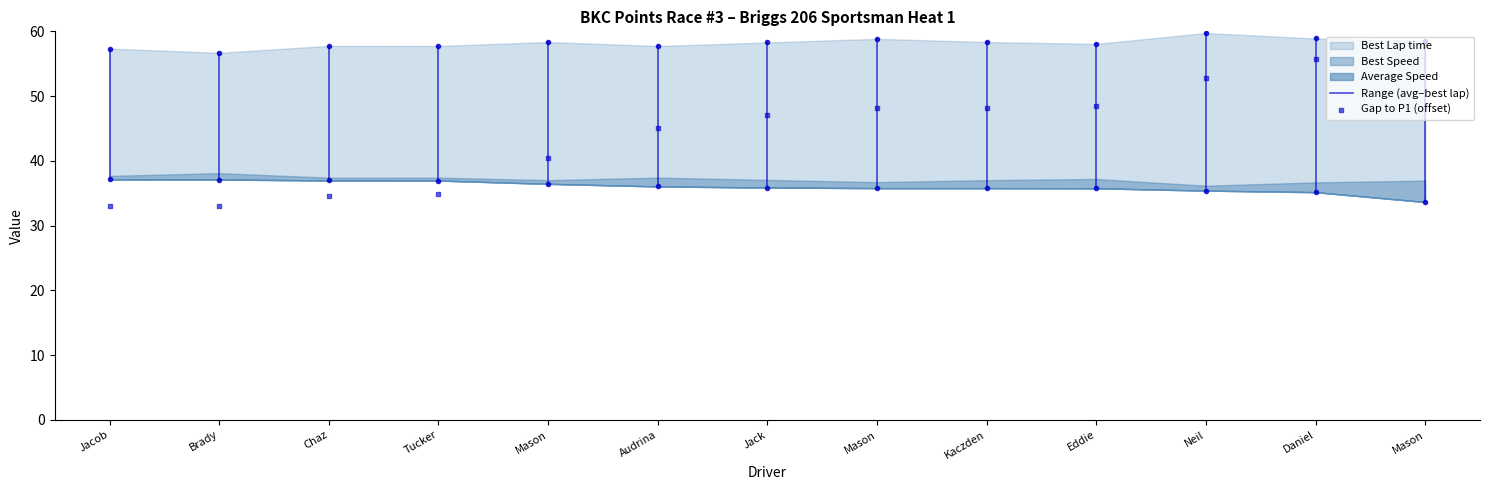

What is the total value across all series at Kaczden?

179.4